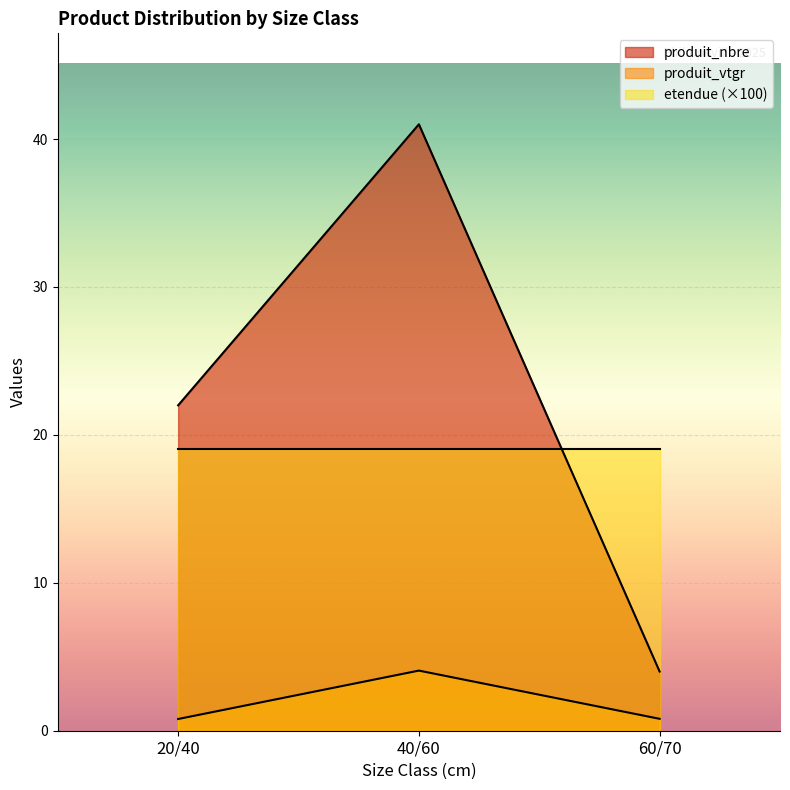

Read the produit_nbre value at 60/70.

4.0